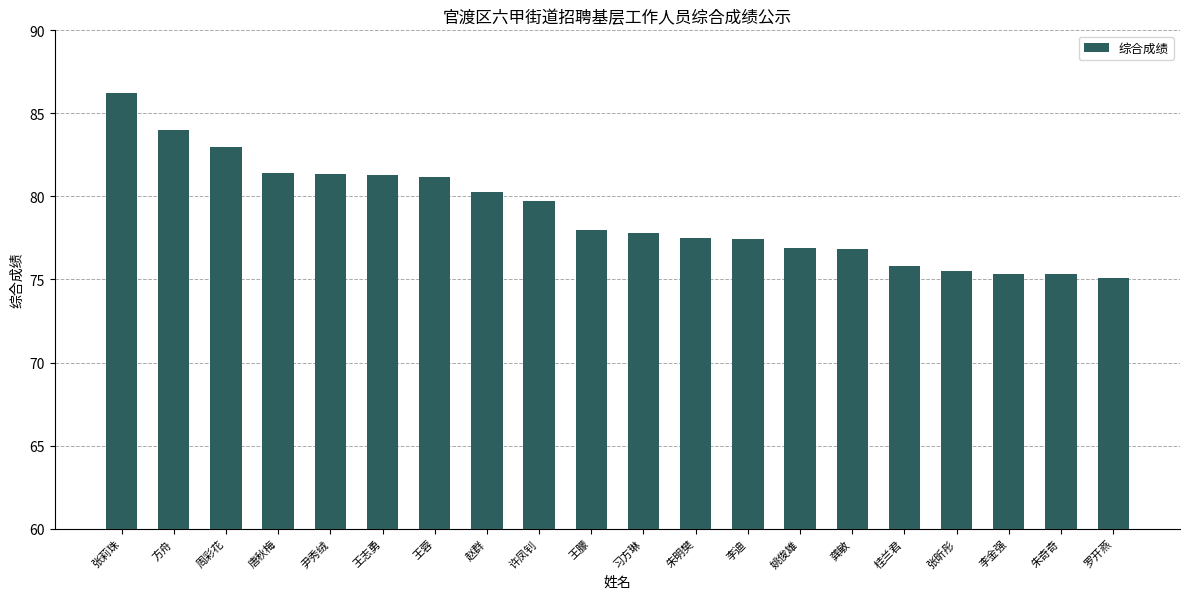

How many bars are there in total?

20